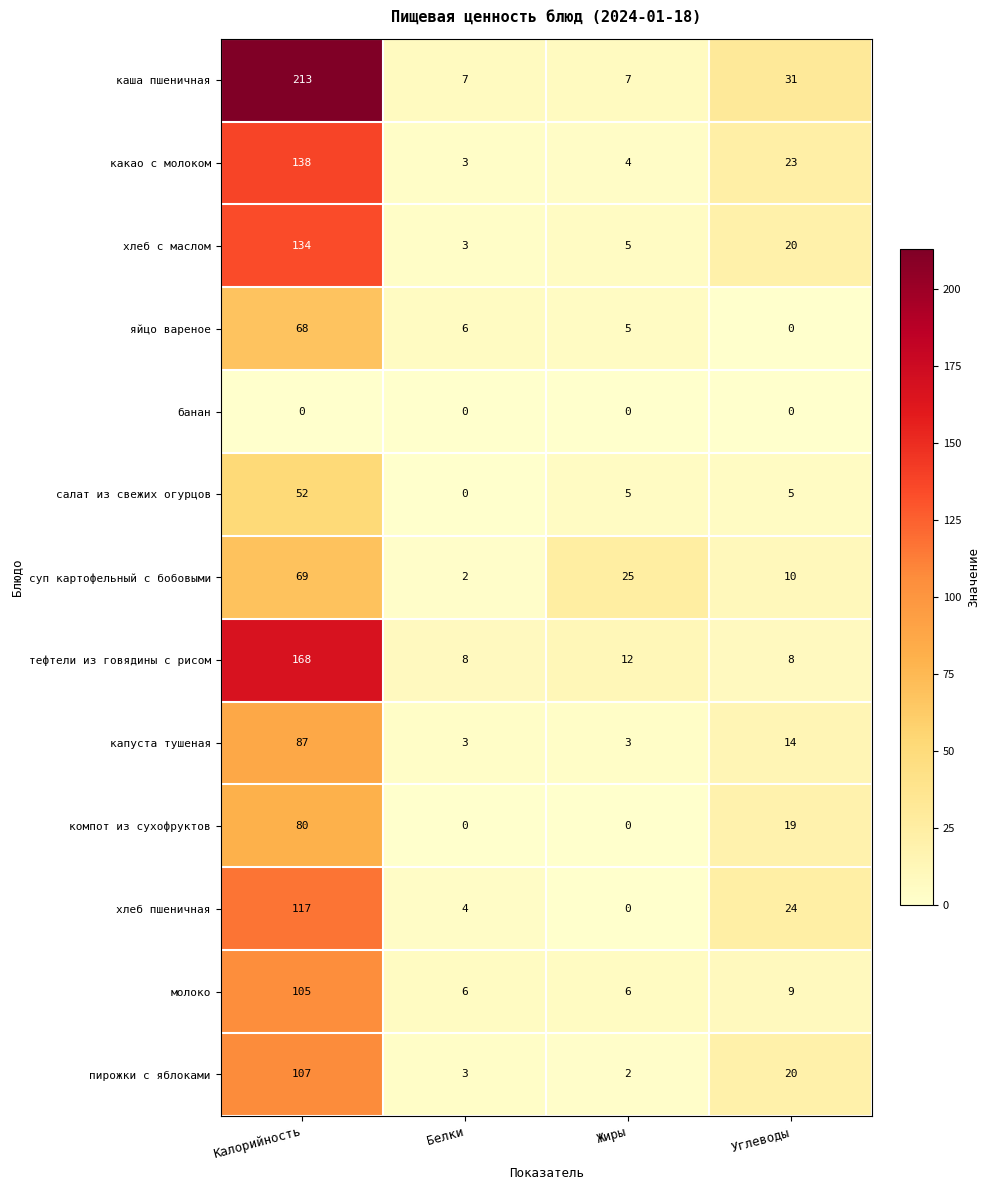

What is the sum of all каша пшеничная values?

258